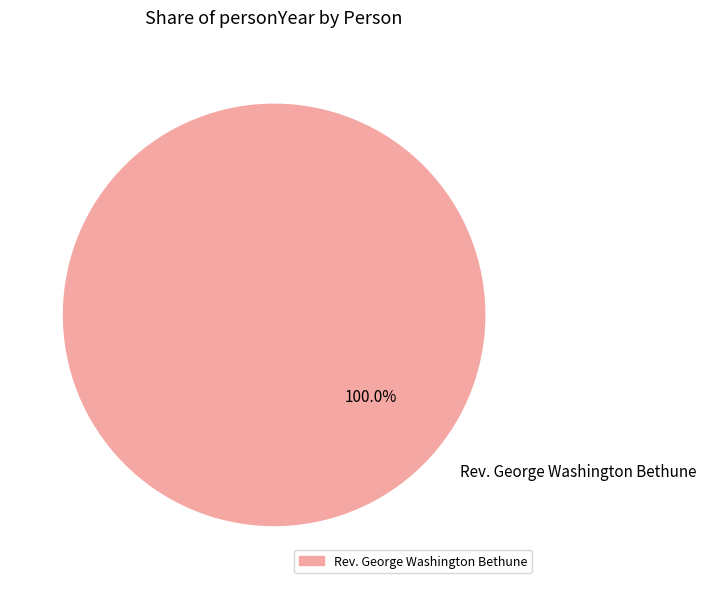

Rank the categories by value from lowest to highest.

Rev. George Washington Bethune